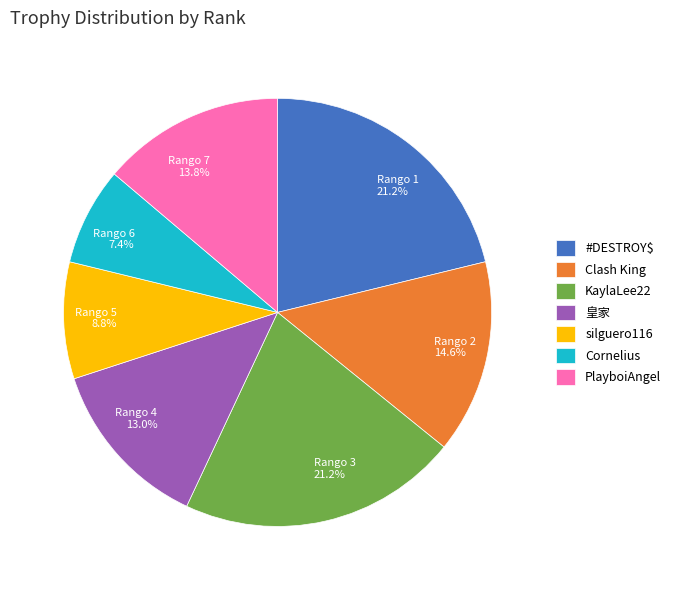

To the nearest percent, what is the difference between the Rango 4 and Rango 7 slice percentages?

1%